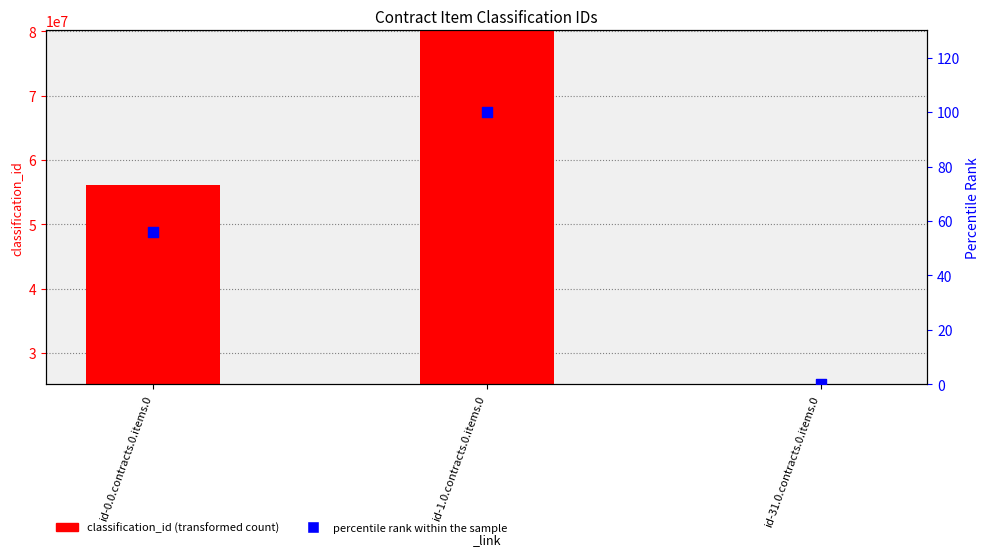

At how many categories does at least one series exceed 36299397?

2